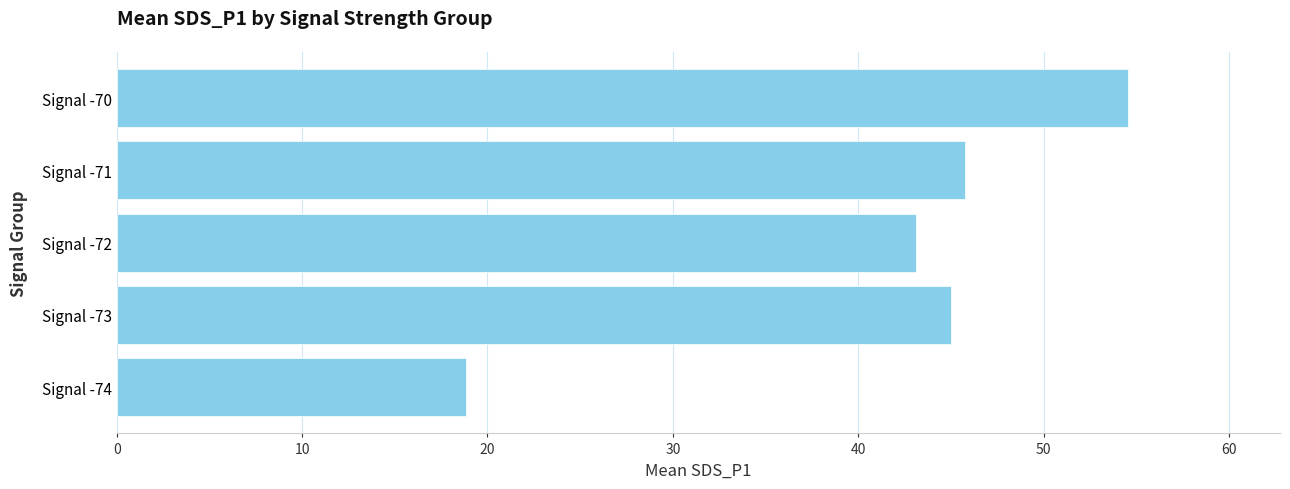

The chart shows a value of 45.0 at Signal -73. True or false?

True